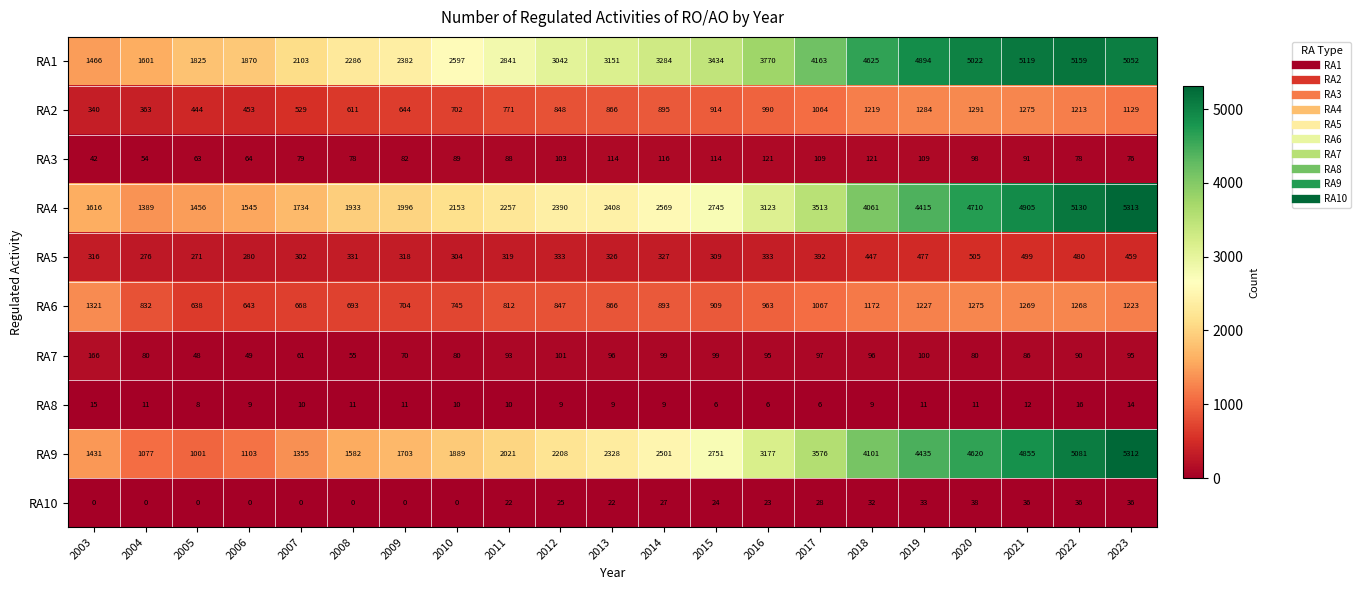

What is the difference between the second highest and second lowest values in the RA5 series?

223